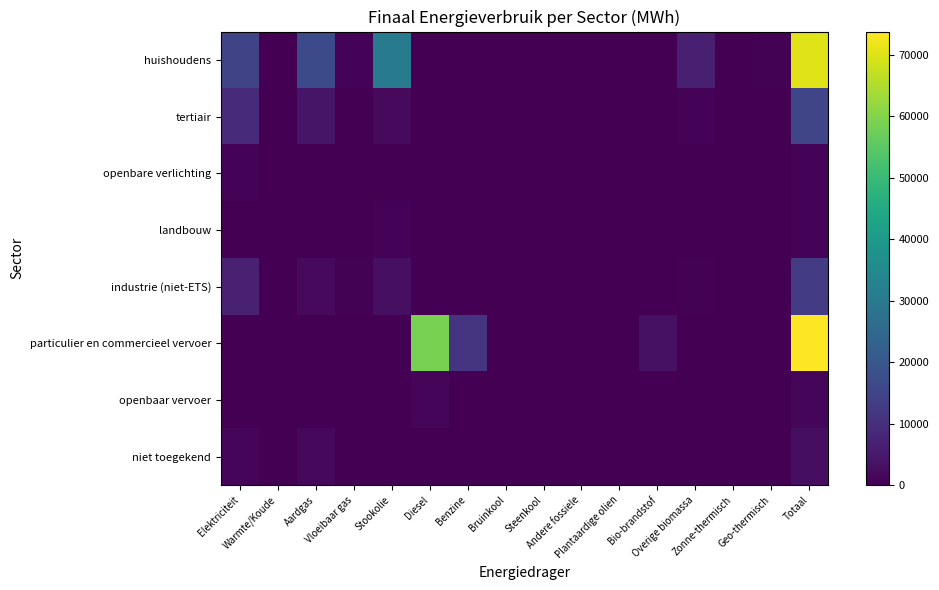

List the series in order of their peak value, lowest first.

openbare verlichting, landbouw, openbaar vervoer, niet toegekend, industrie (niet-ETS), tertiair, huishoudens, particulier en commercieel vervoer